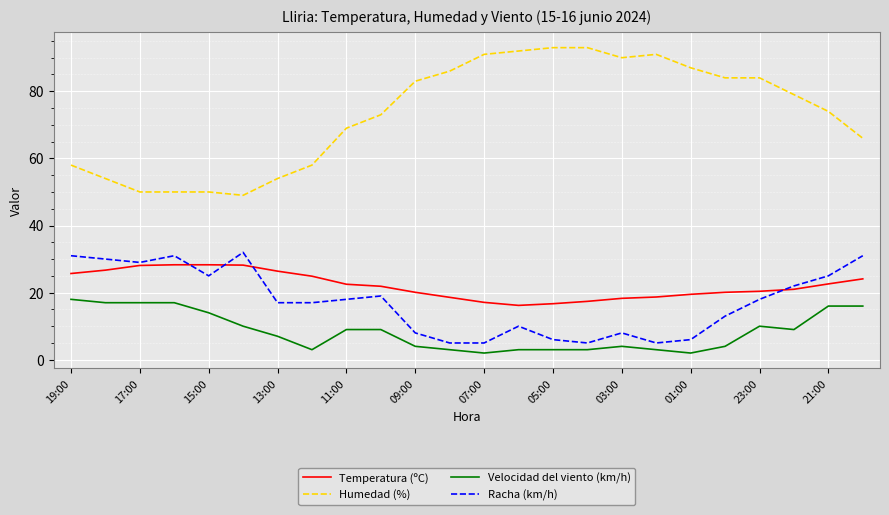

True or false: Humedad (%) and Velocidad del viento (km/h) cross at least once.

False